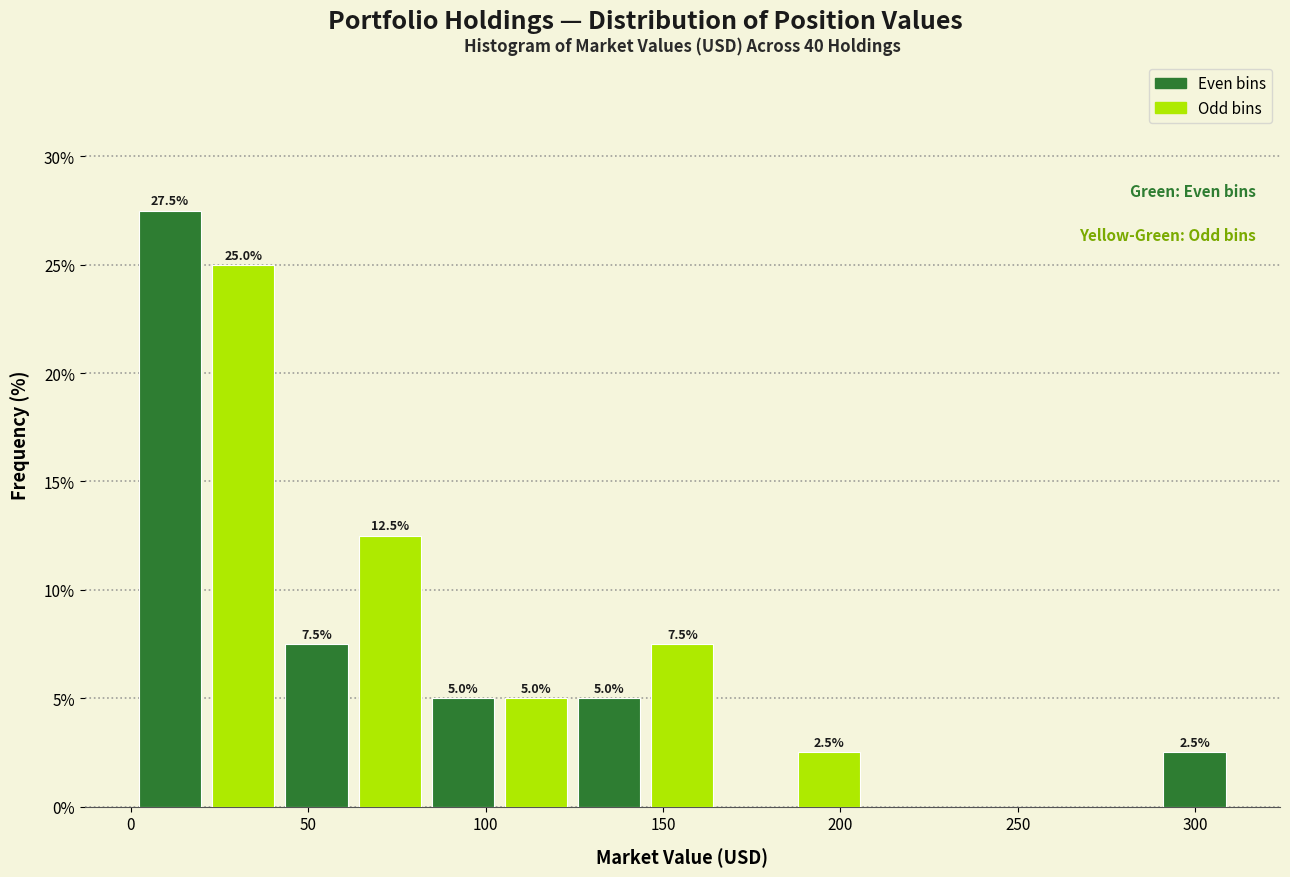

Which range on the x-axis has the tallest bar?

0 to 20